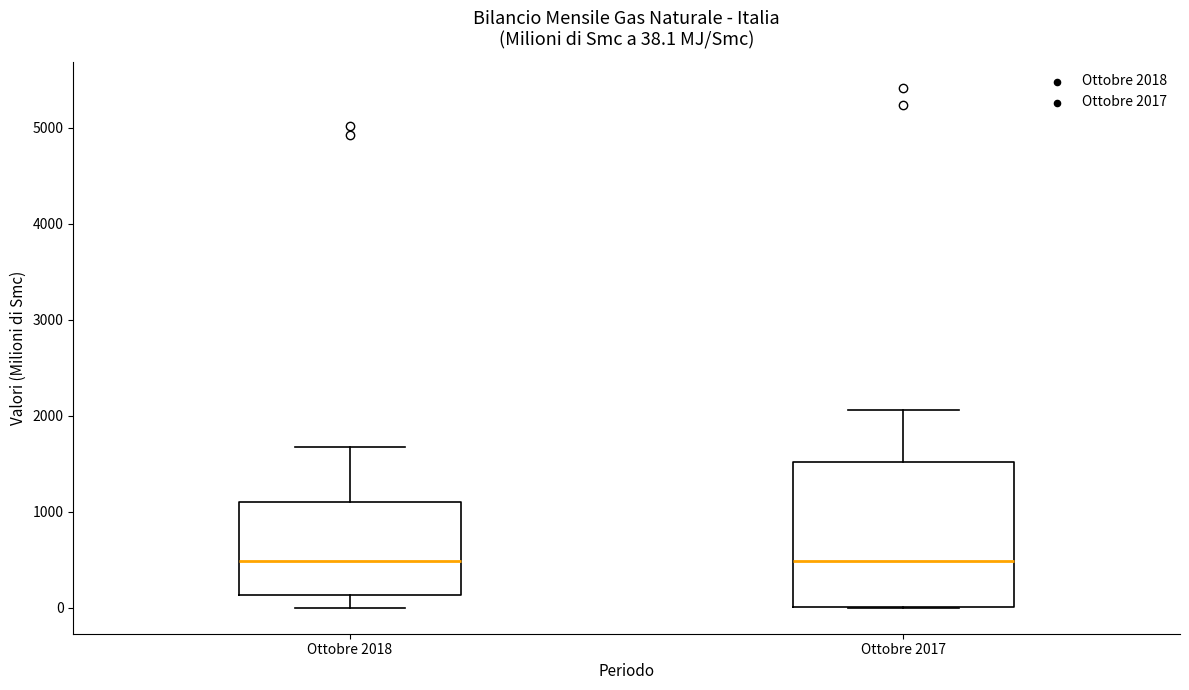

Which box is the tallest, from its lower edge to its upper edge?

Ottobre 2017